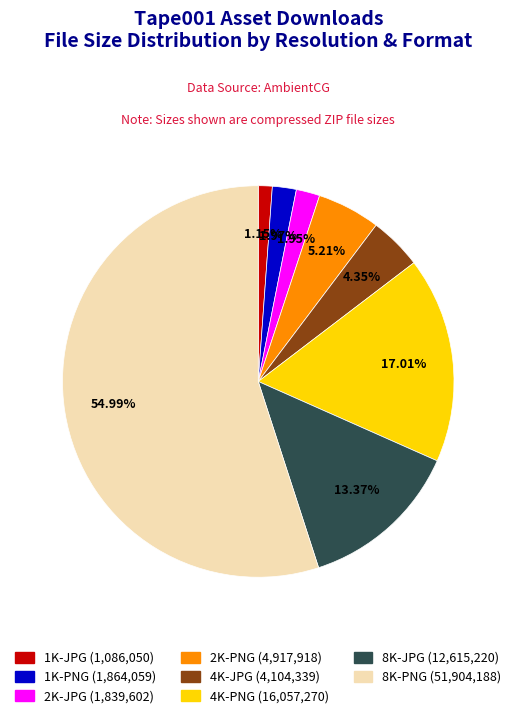

To the nearest percent, what percentage of the pie is 4K-PNG?

17%